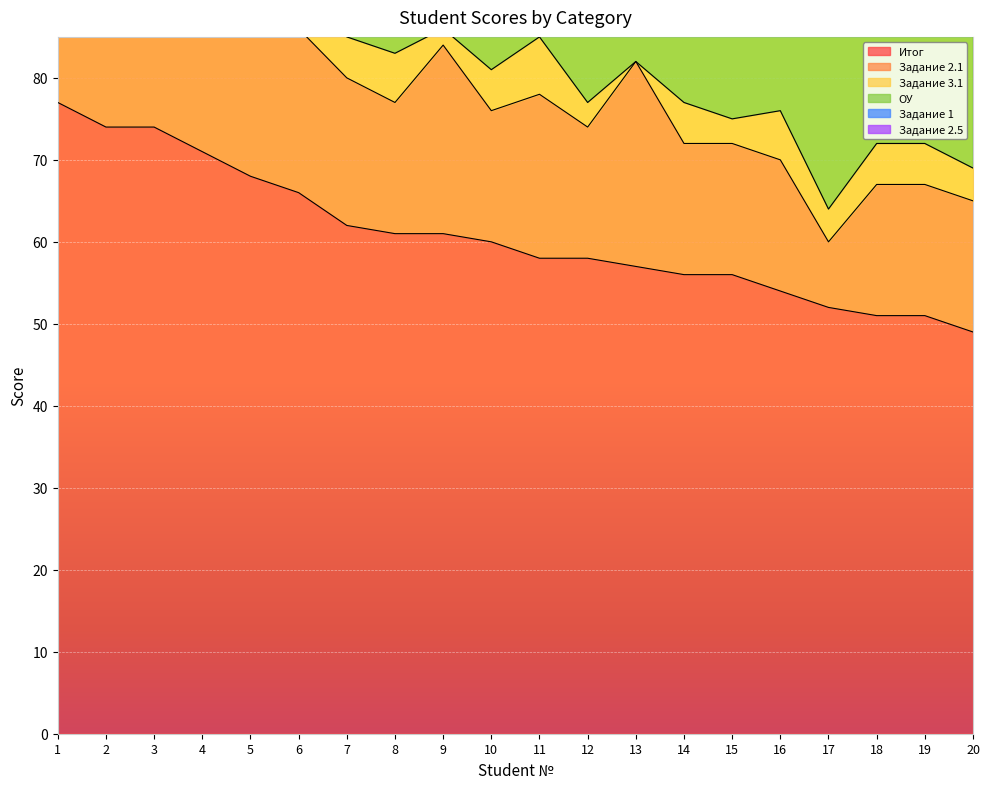

Between 14 and 16, which is larger?

14